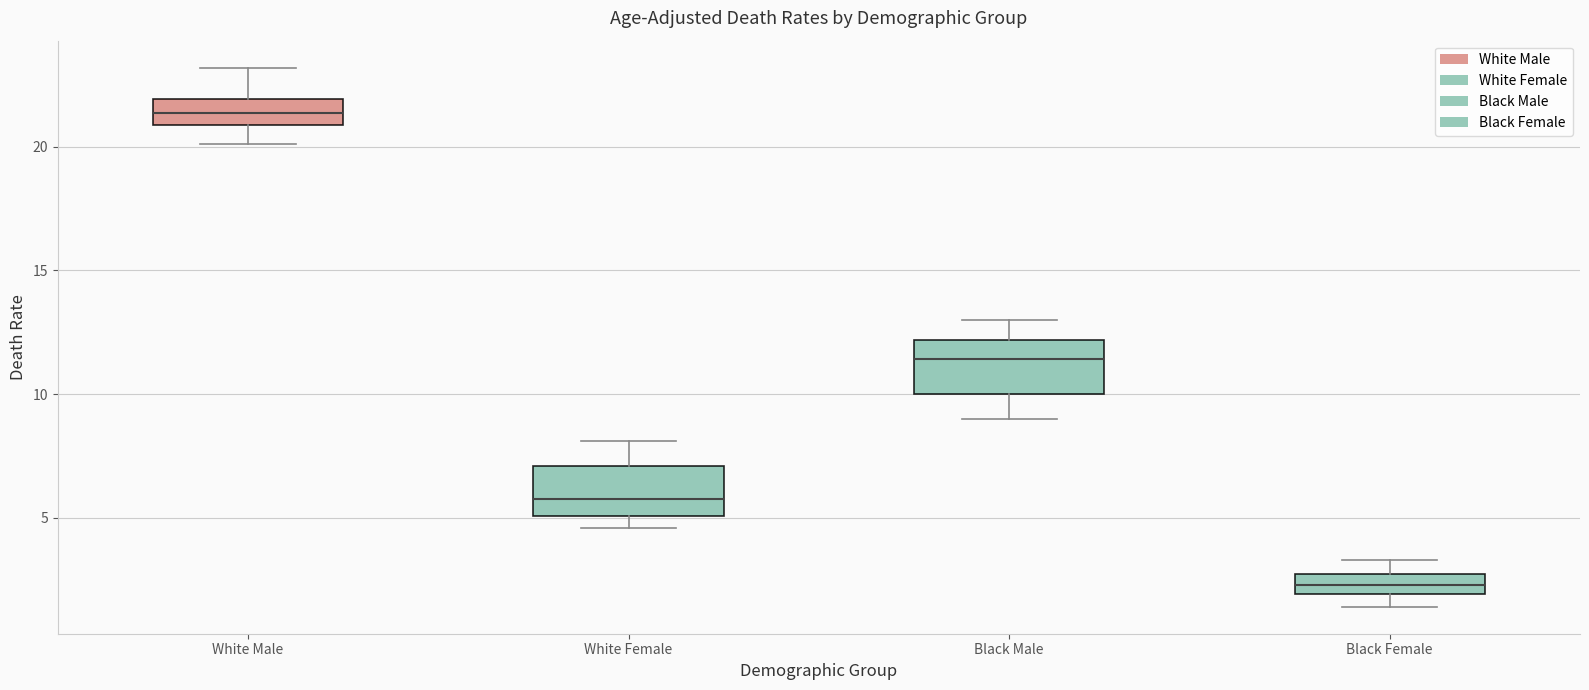

Where does the lower whisker of the box for Black Male end on the y-axis? The values are not printed on the chart, so give them approximately, as read against the axis.

9.0